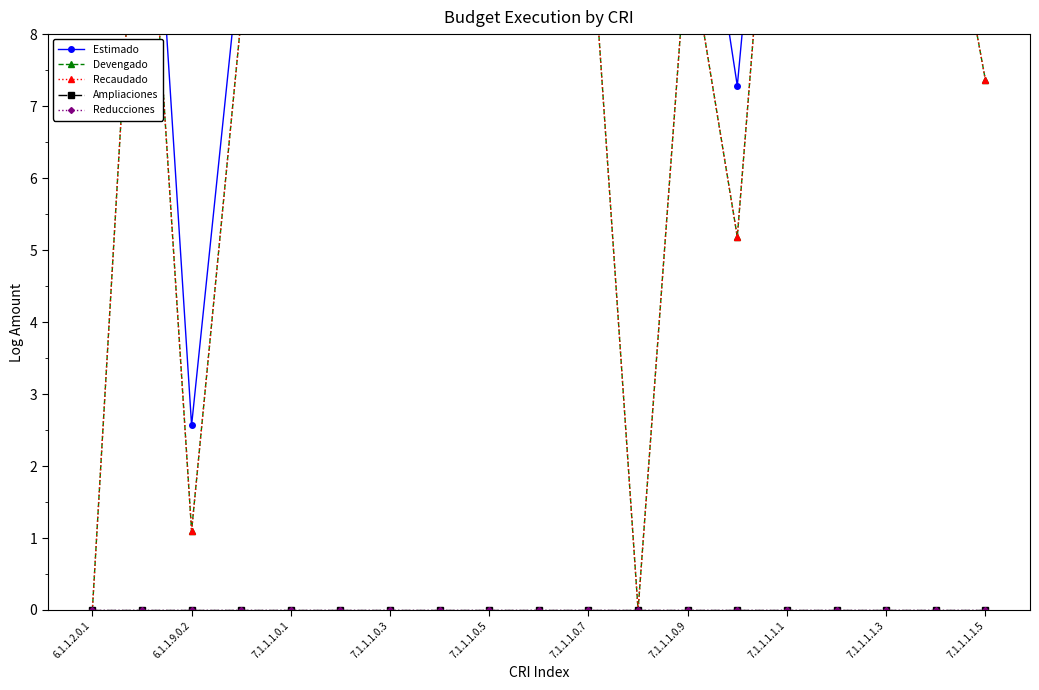

List the series in order of their peak value, highest first.

Estimado, Devengado, Recaudado, Ampliaciones, Reducciones